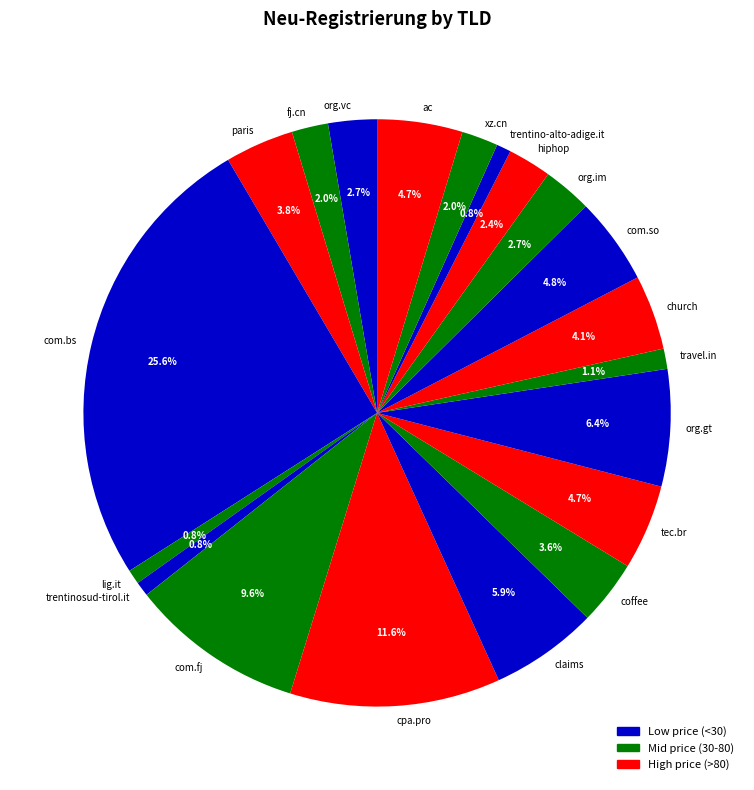

To the nearest percent, what is the combined percentage of com.fj and hiphop?

12%